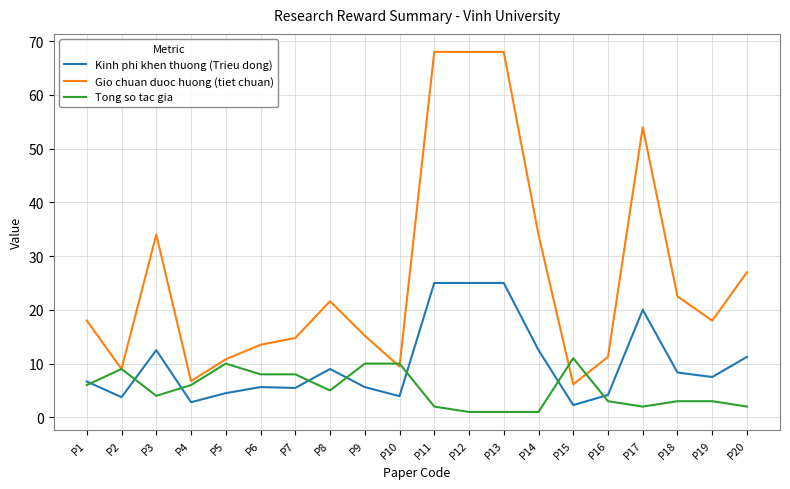

What is the difference between the highest and lowest values at P7?

9.3